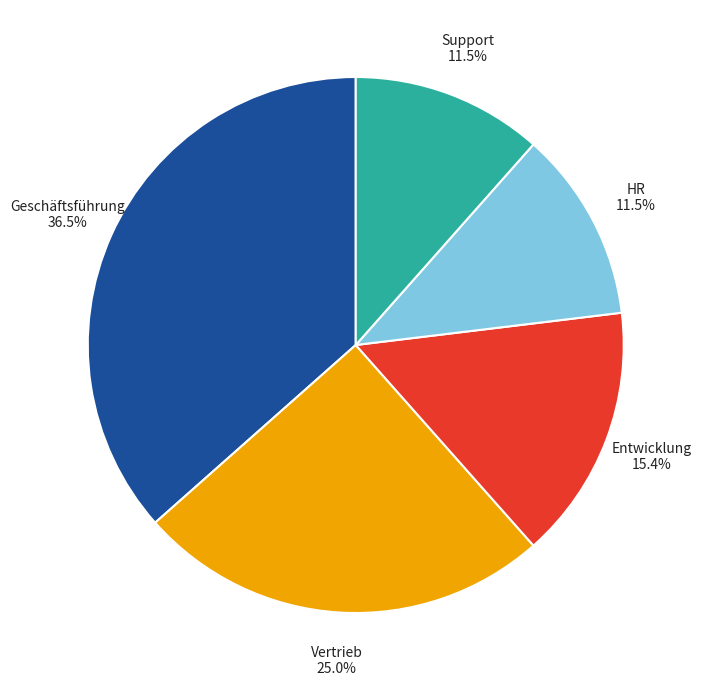

Approximately how many times larger is the value at Entwicklung compared to HR?

1.3